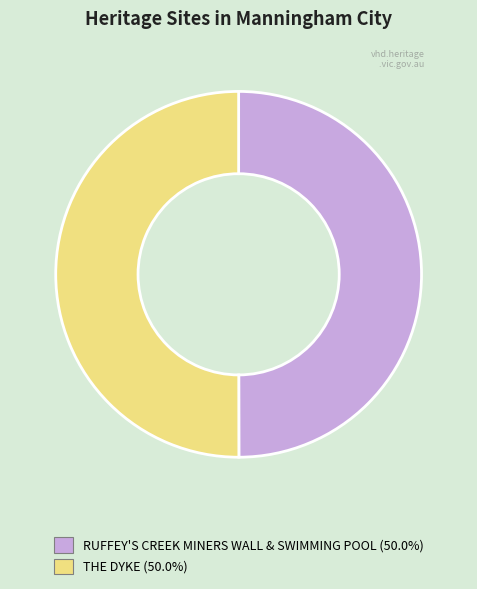

Do THE DYKE and RUFFEY'S CREEK MINERS WALL & SWIMMING POOL together represent more than half of the pie?

Yes